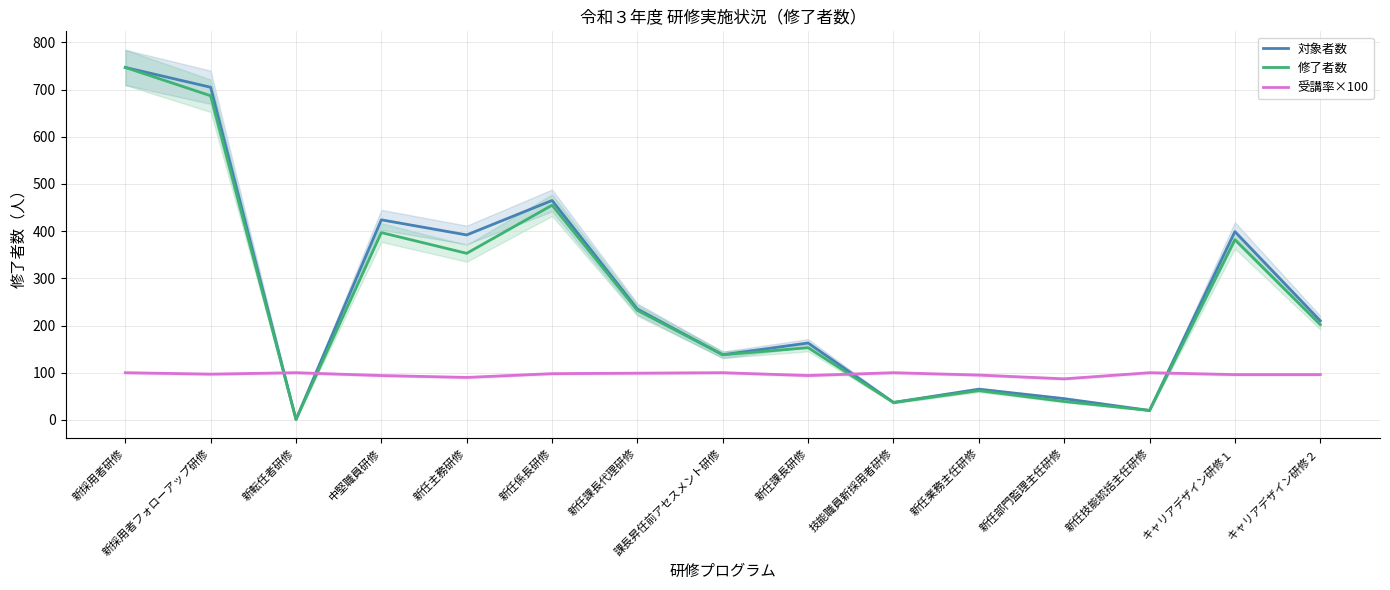

At which label does 修了者数 reach its minimum?

新転任者研修